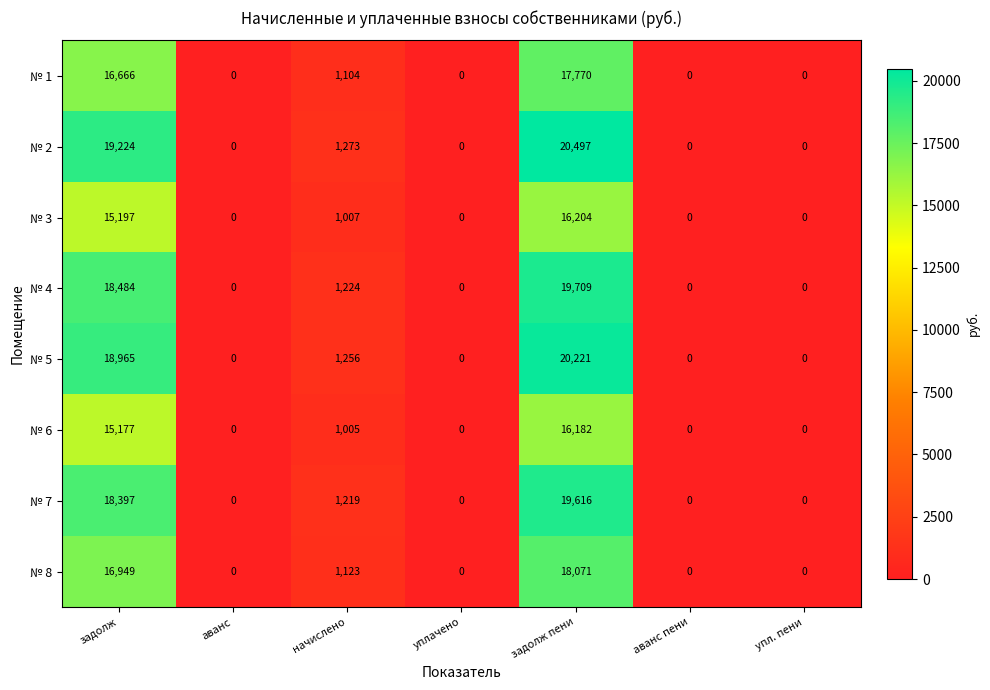

Which series has the largest total across all categories?

№ 2